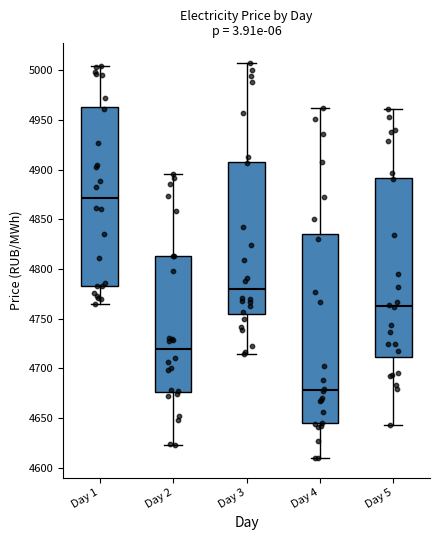

Where does the lower whisker of the box for Day 1 end on the y-axis? The values are not printed on the chart, so give them approximately, as read against the axis.

4765